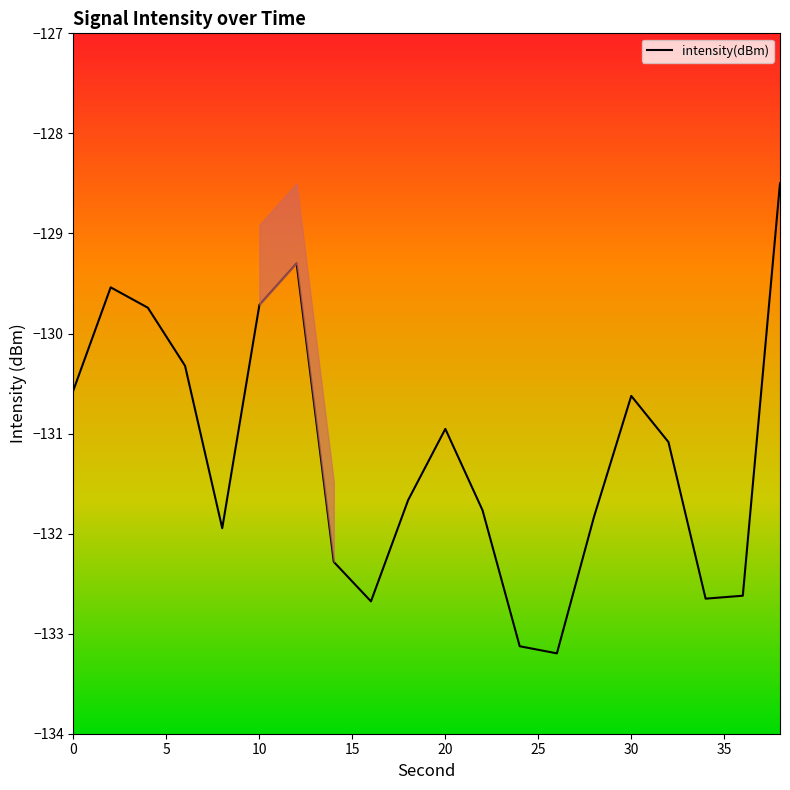

Reading left to right, transcribe all the data shown in this chart.

-130.6	-129.5	-129.7	-130.3	-131.9	-129.7	-129.3	-132.3	-132.7	-131.7	-131.0	-131.8	-133.1	-133.2	-131.8	-130.6	-131.1	-132.7	-132.6	-128.5